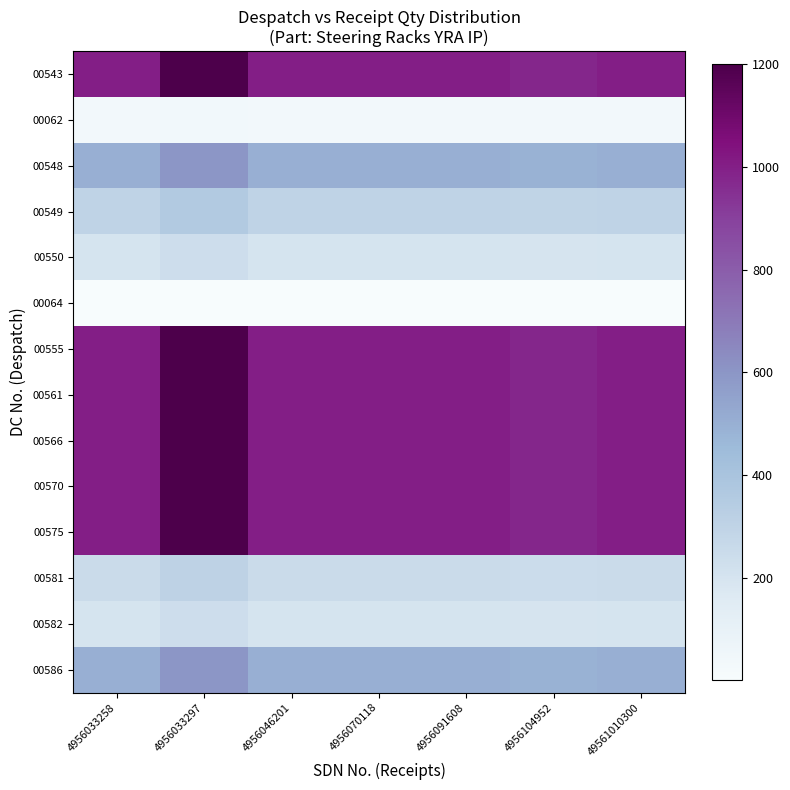

Between 4956070118 and 4956033297, which is larger?

4956033297